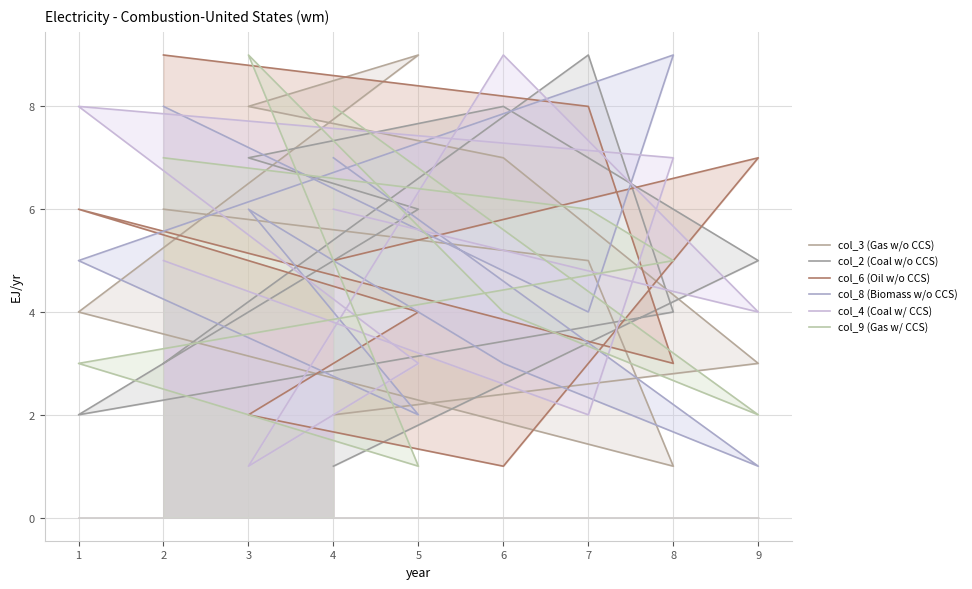

Does the chart have visible grid lines?

Yes